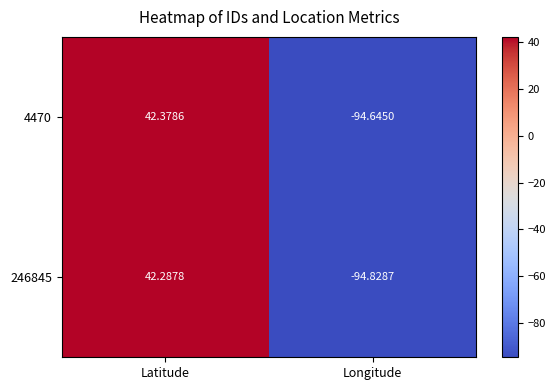

At which category is the sum across all series the highest?

Latitude